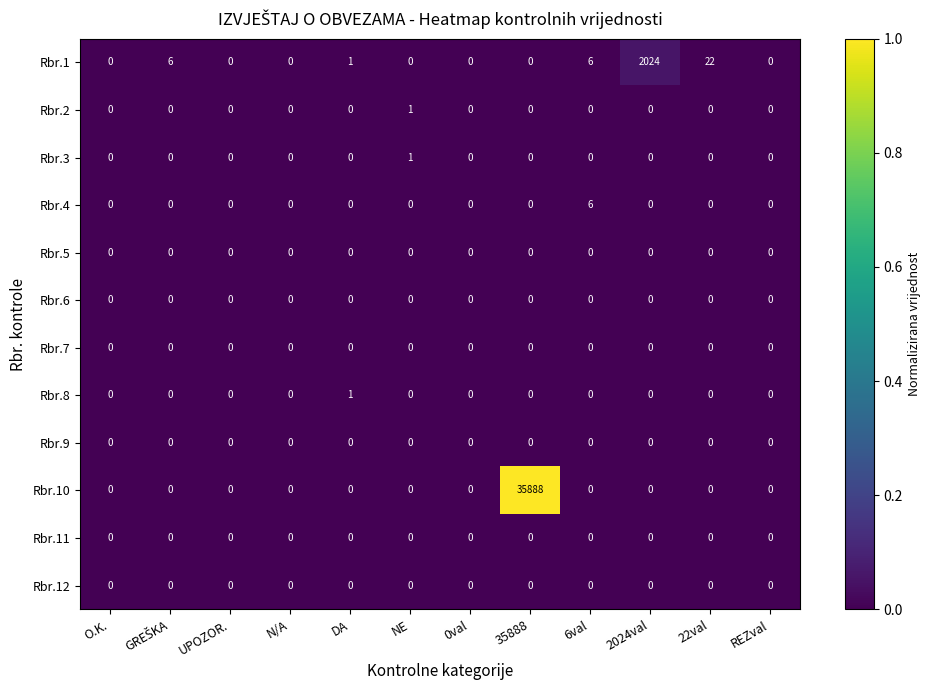

What is the spread (max minus min) of values at 35888?

35888